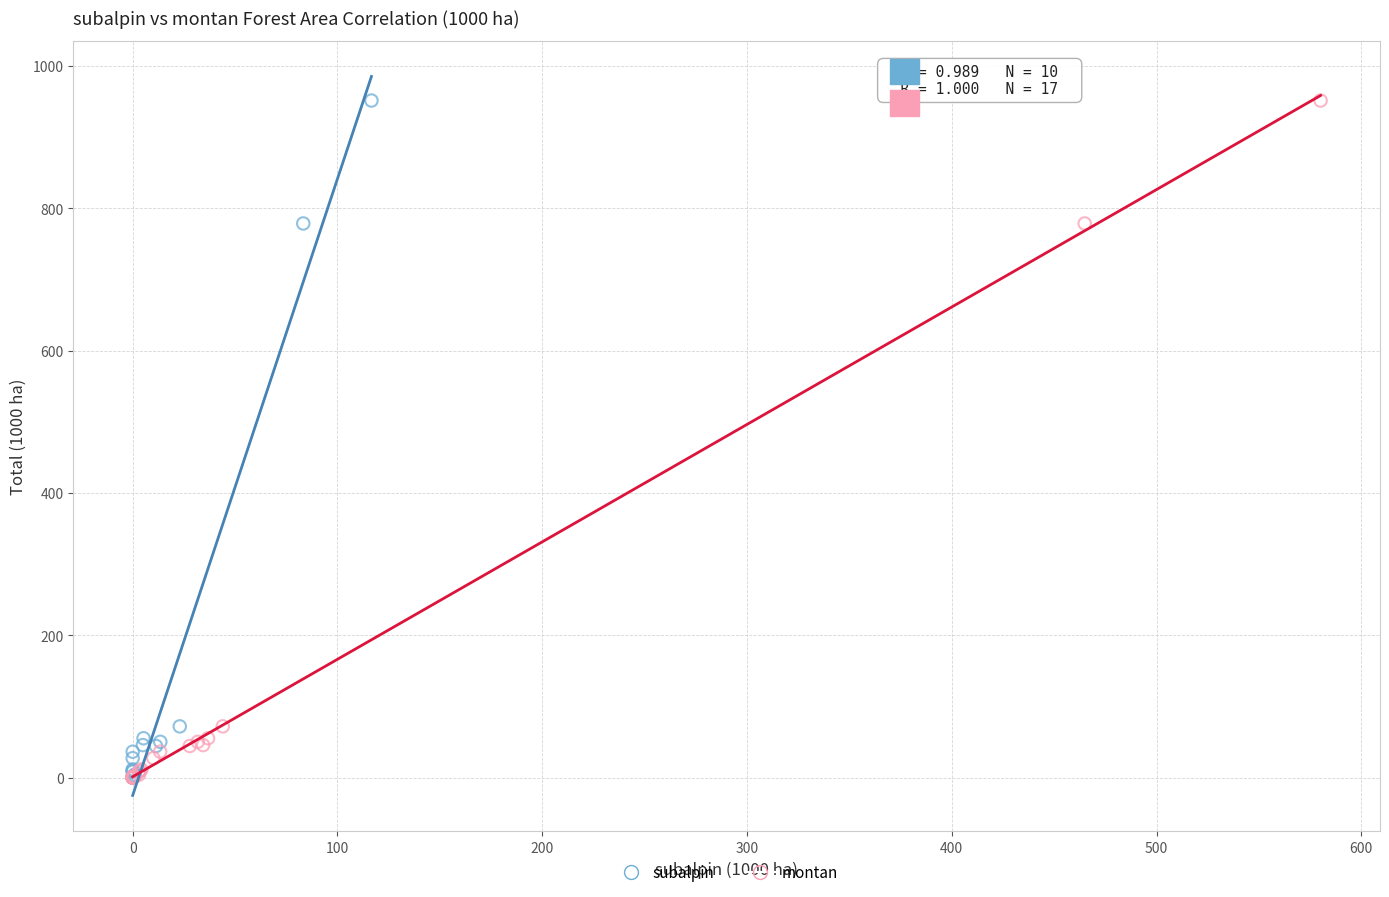

What are all the series names shown in the legend?

subalpin, montan